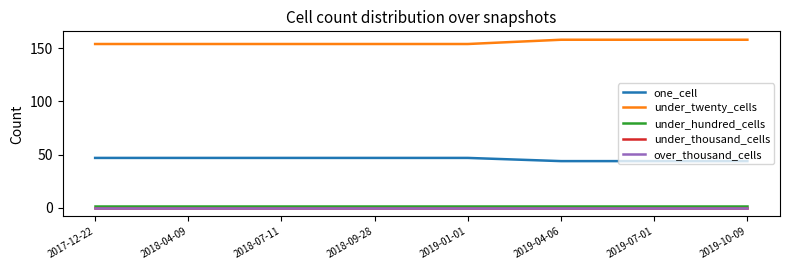

What position from the left is 2019-07-01?

7